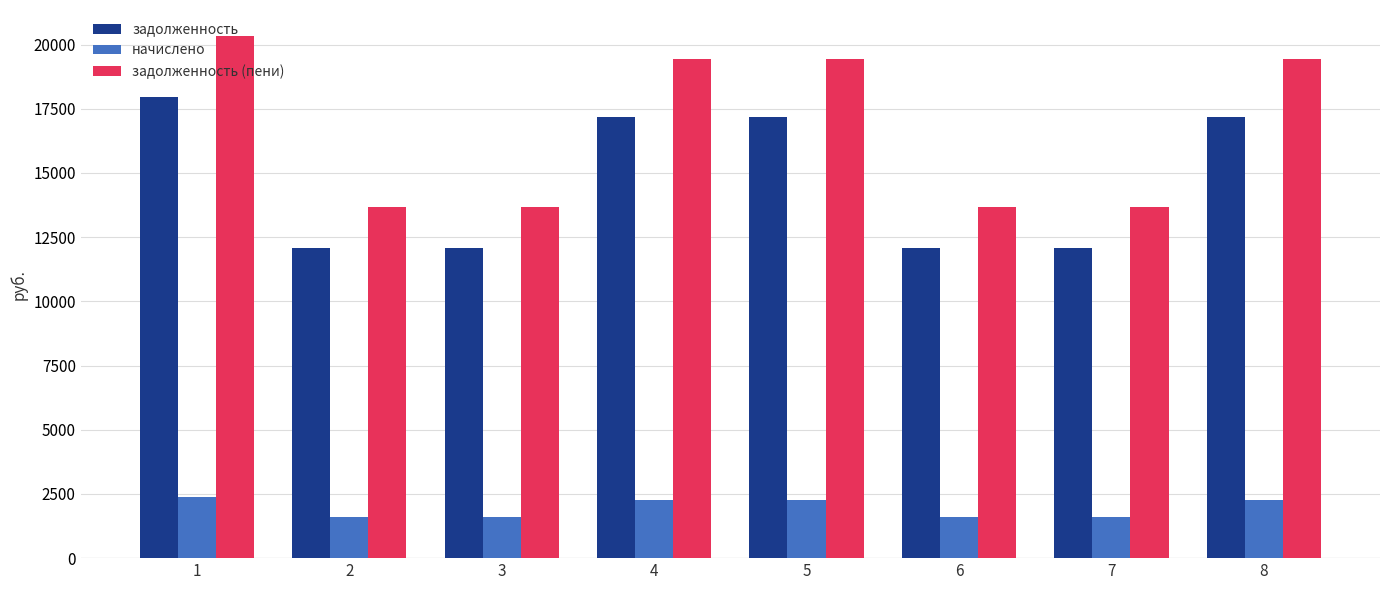

Does the chart contain stacked bars?

No